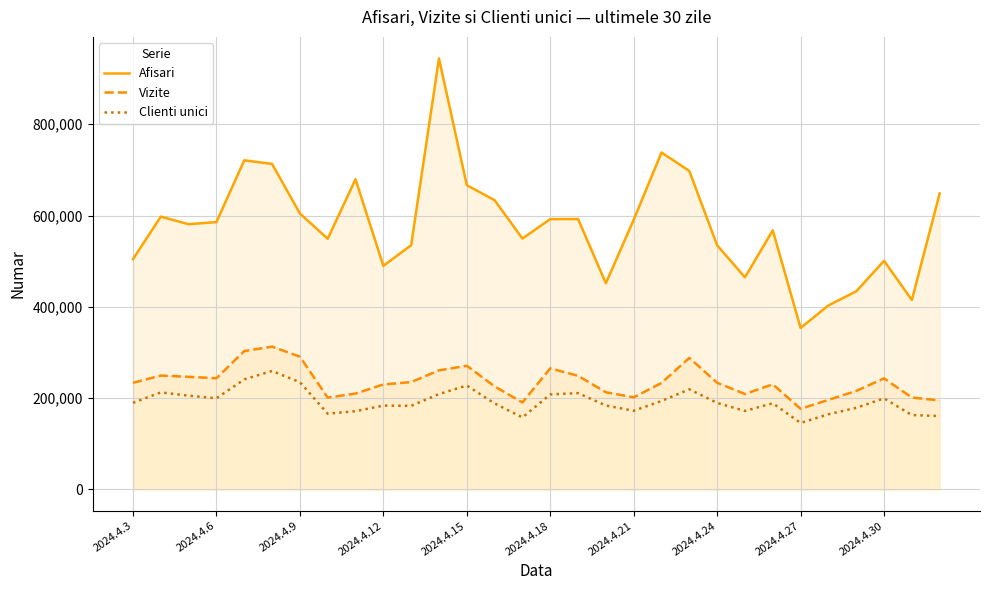

At which category is the sum across all series the highest?

11